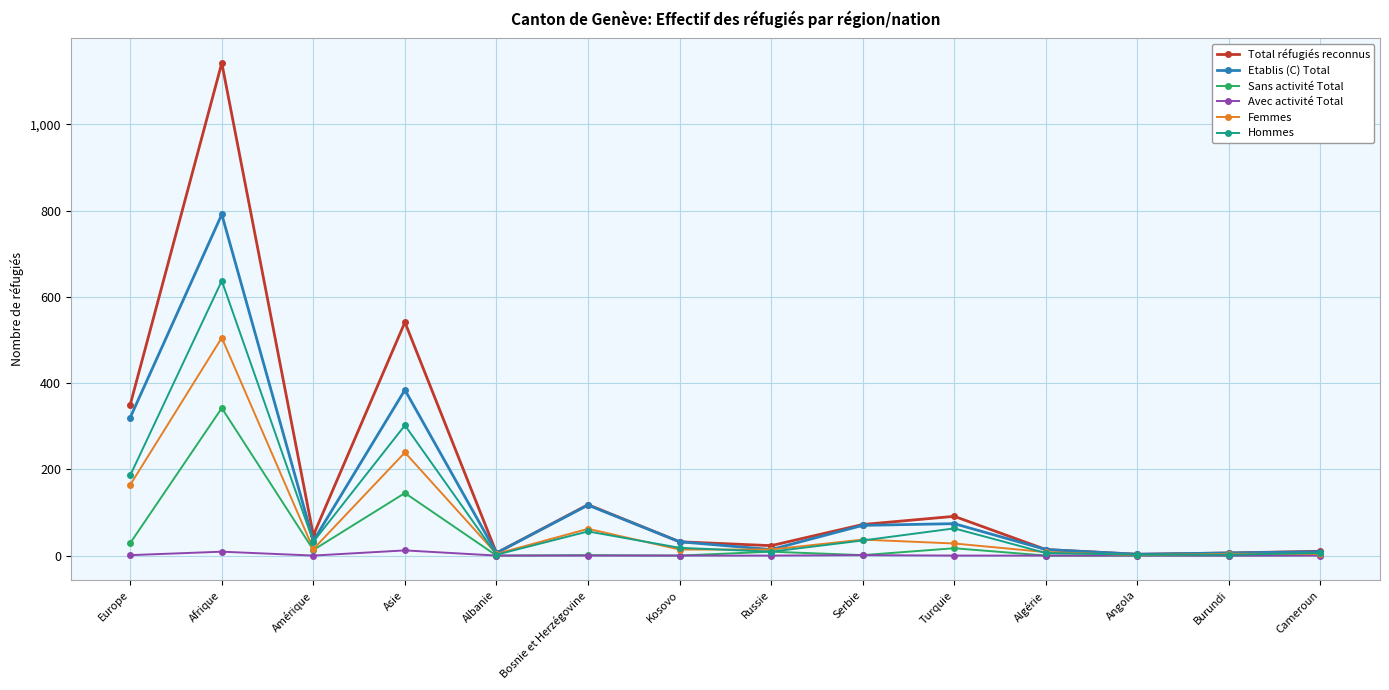

Where is Total réfugiés reconnus nearest to the value 572?

Asie